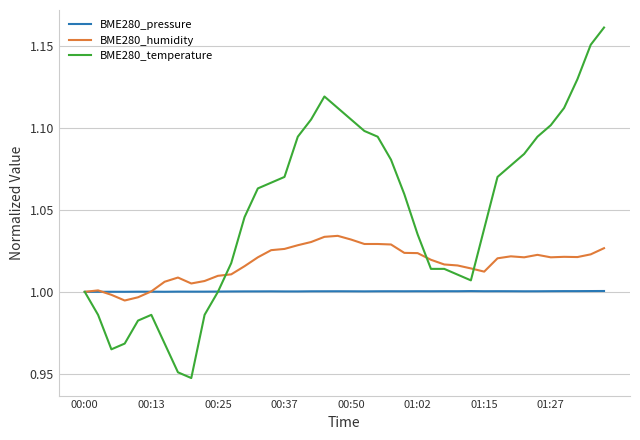

Rank the series by their maximum value, from highest to lowest.

BME280_temperature, BME280_humidity, BME280_pressure